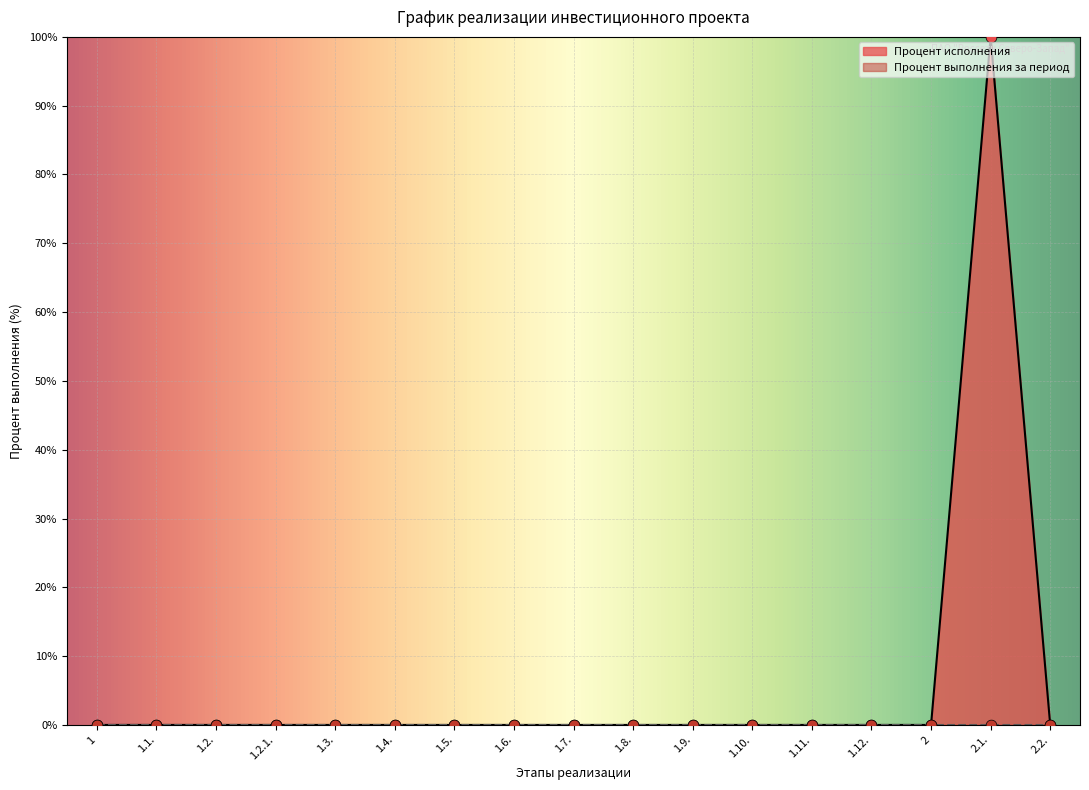

Between 1 and 1.2.1., which is larger?

1